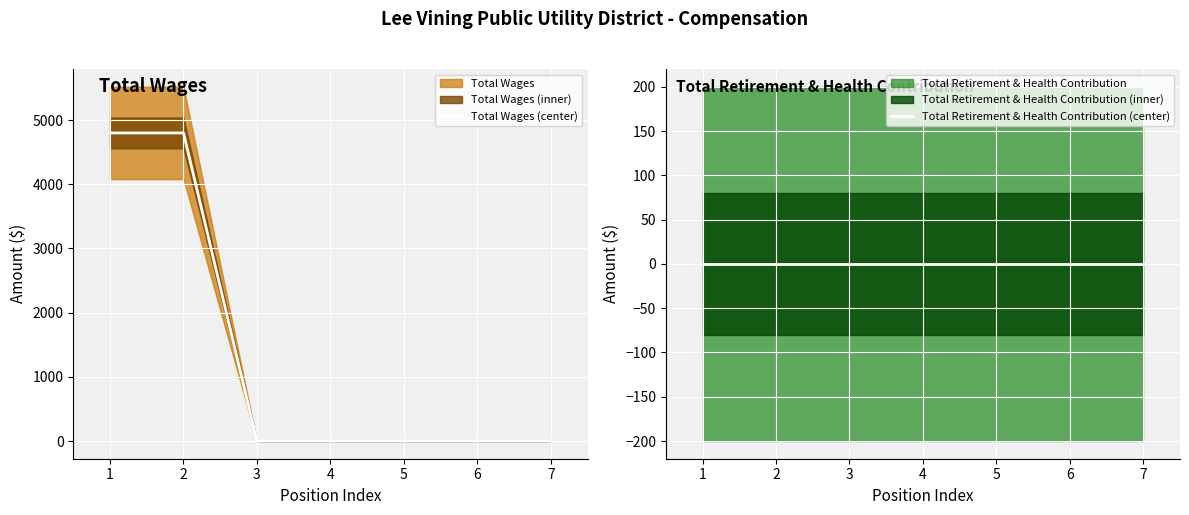

Is this an area chart (filled region under the line)?

No